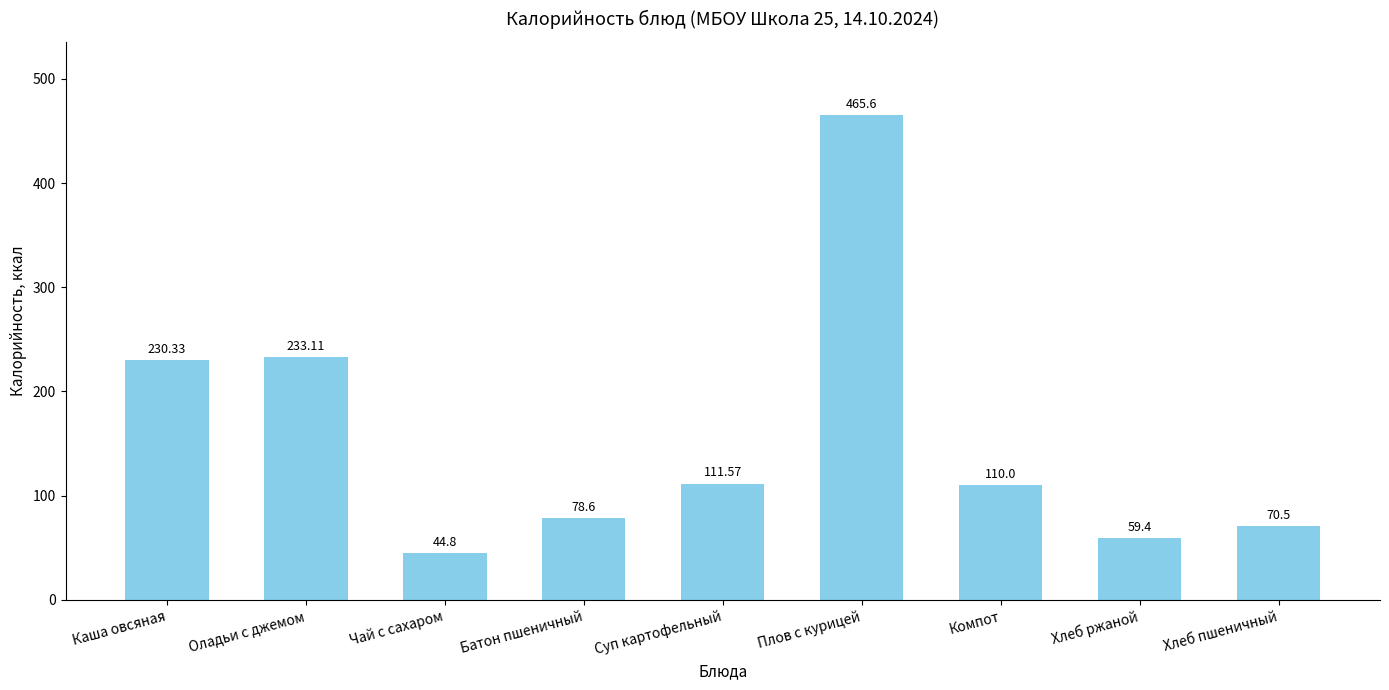

Rank the categories by value from highest to lowest.

Плов с курицей, Оладьи с джемом, Каша овсяная, Суп картофельный, Компот, Батон пшеничный, Хлеб пшеничный, Хлеб ржаной, Чай с сахаром